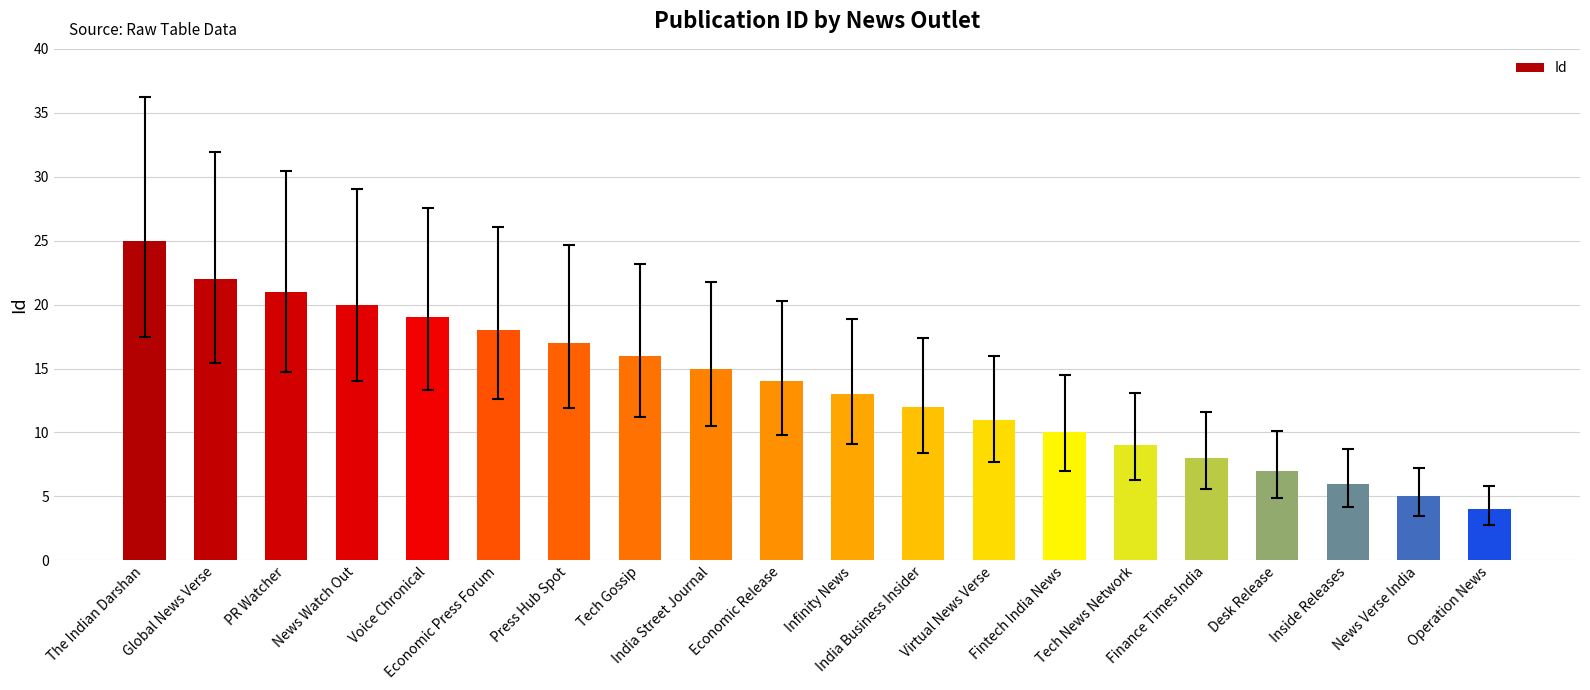

What is the difference between the maximum and minimum values?

21